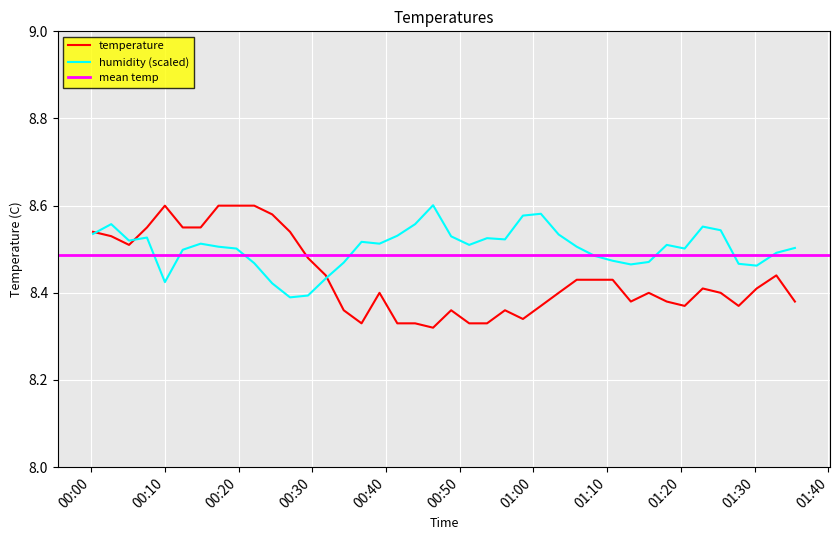

List the series in order of their overall mean, highest first.

humidity, temperature